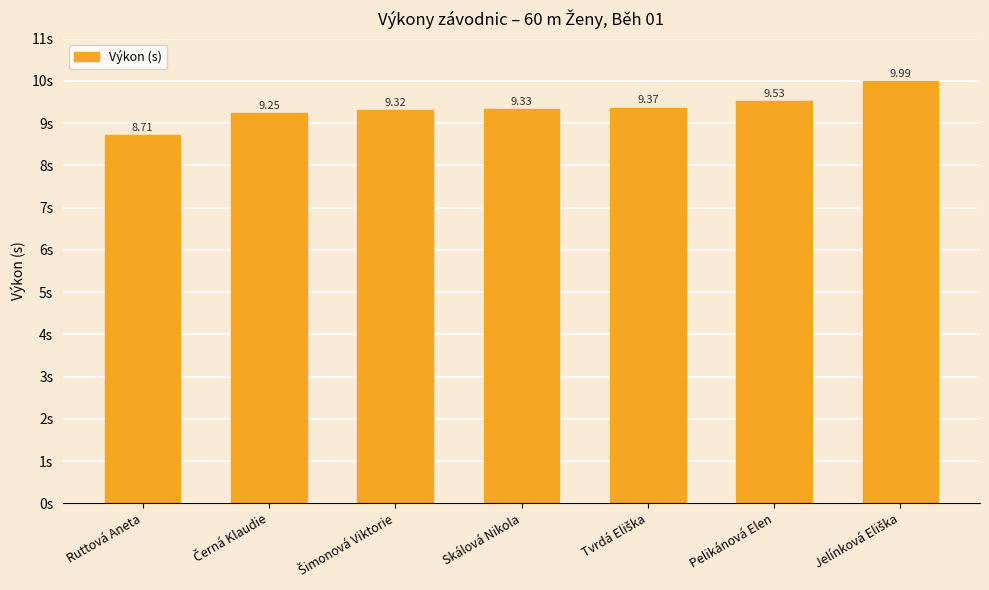

At which category does the chart reach its minimum across all series?

Ruttová Aneta